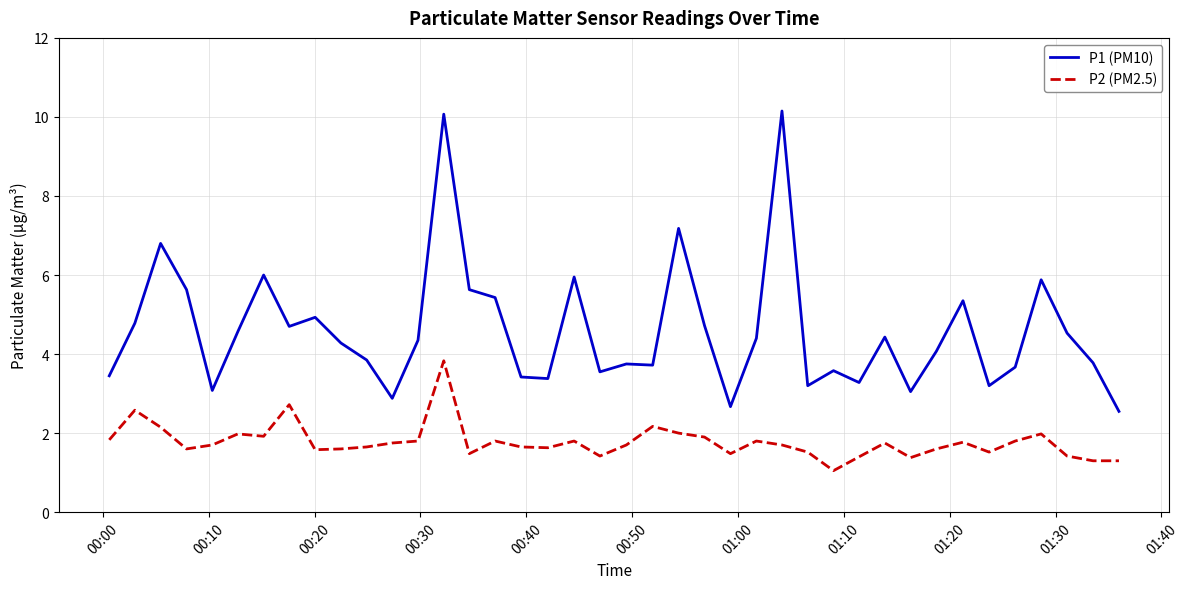

True or false: P2 (PM2.5) and P1 (PM10) intersect in this chart.

False